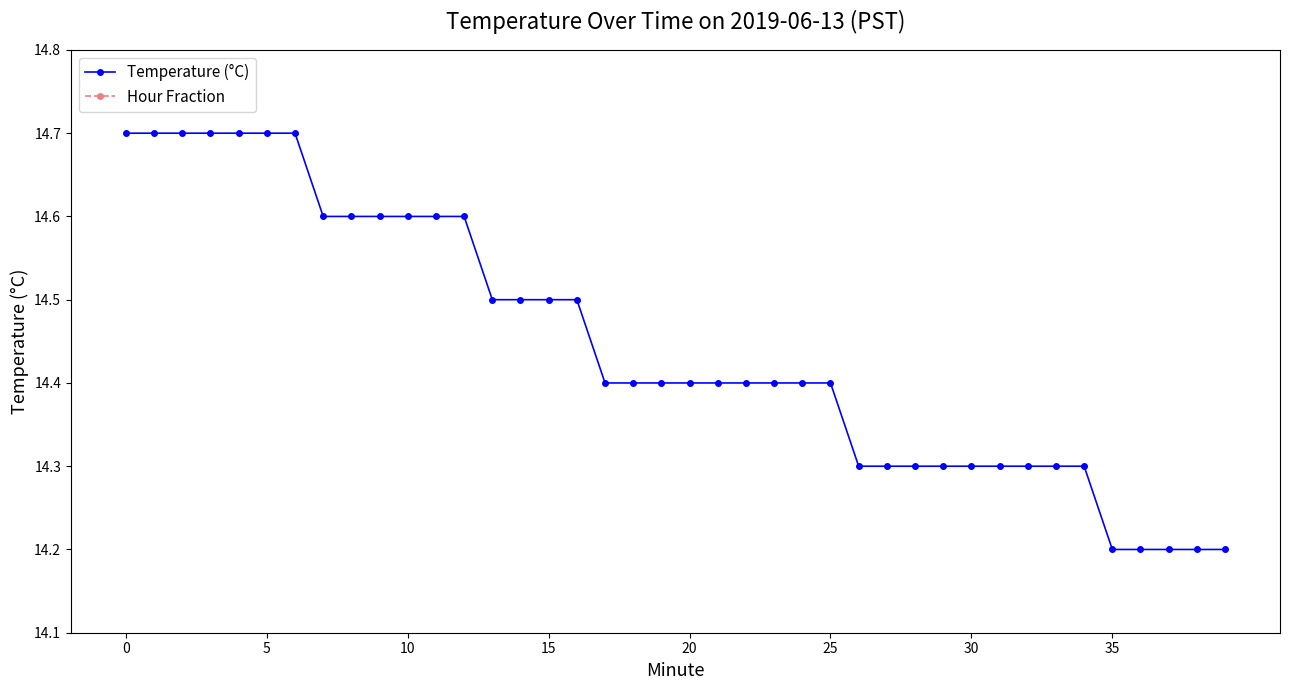

At which label does Hour Fraction reach its peak?

39